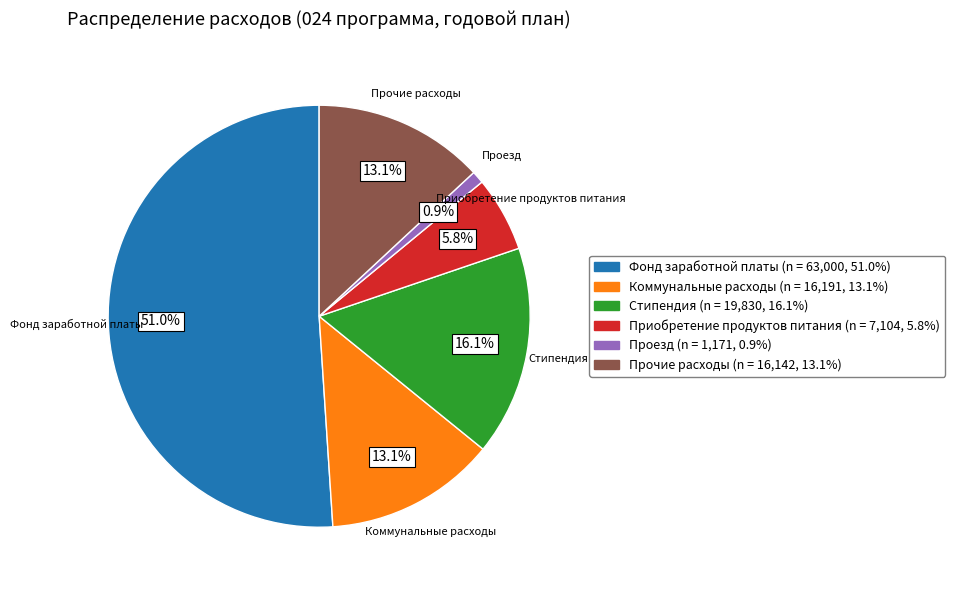

To the nearest percent, what is the average slice percentage?

17%